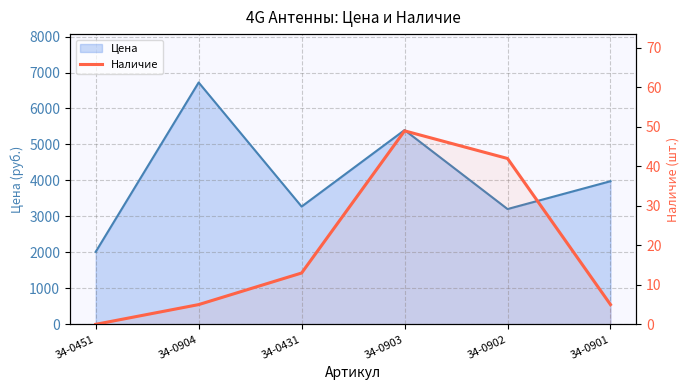

What position from the left is 34-0902?

5